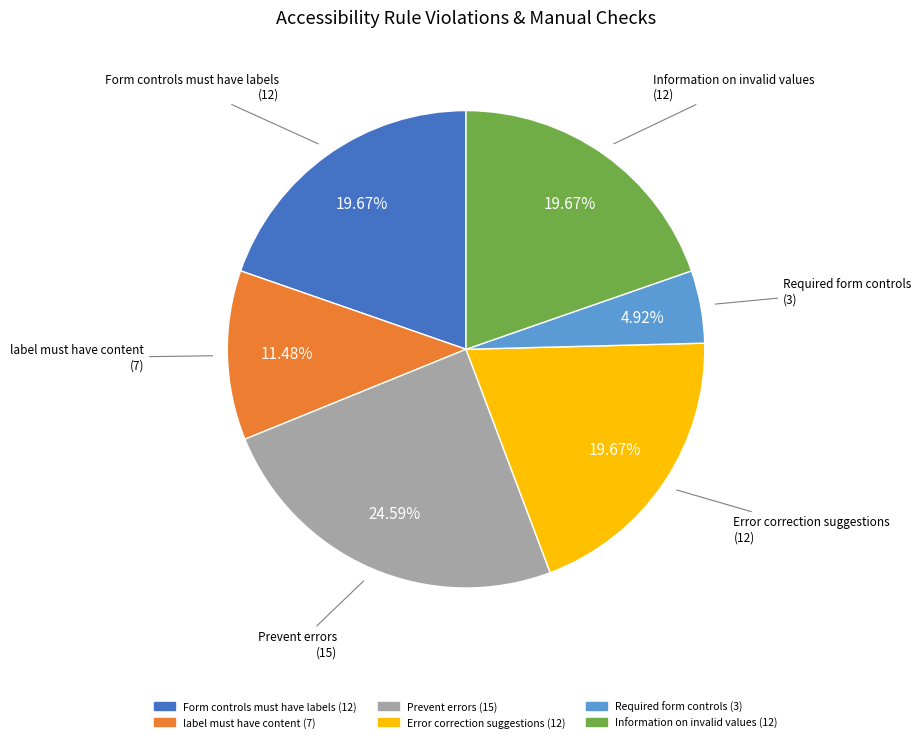

How many slices are in this pie chart?

6